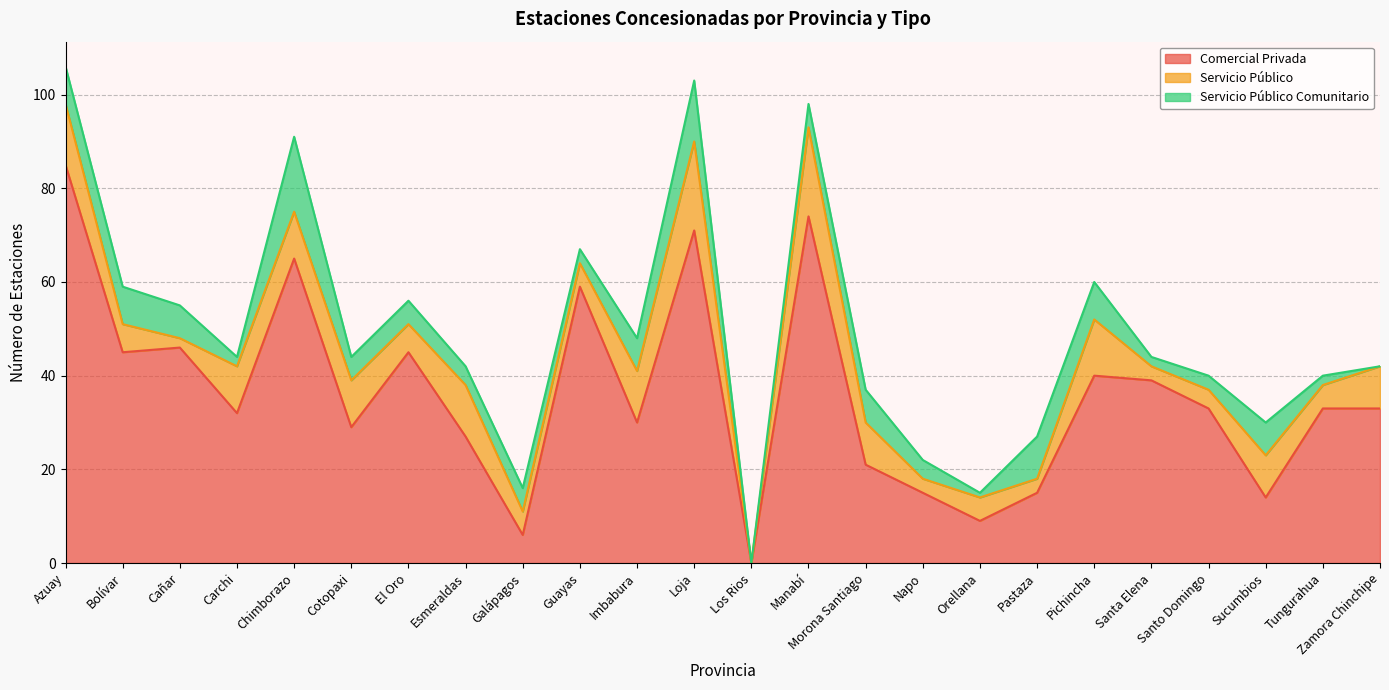

How many data points does each series have?

24